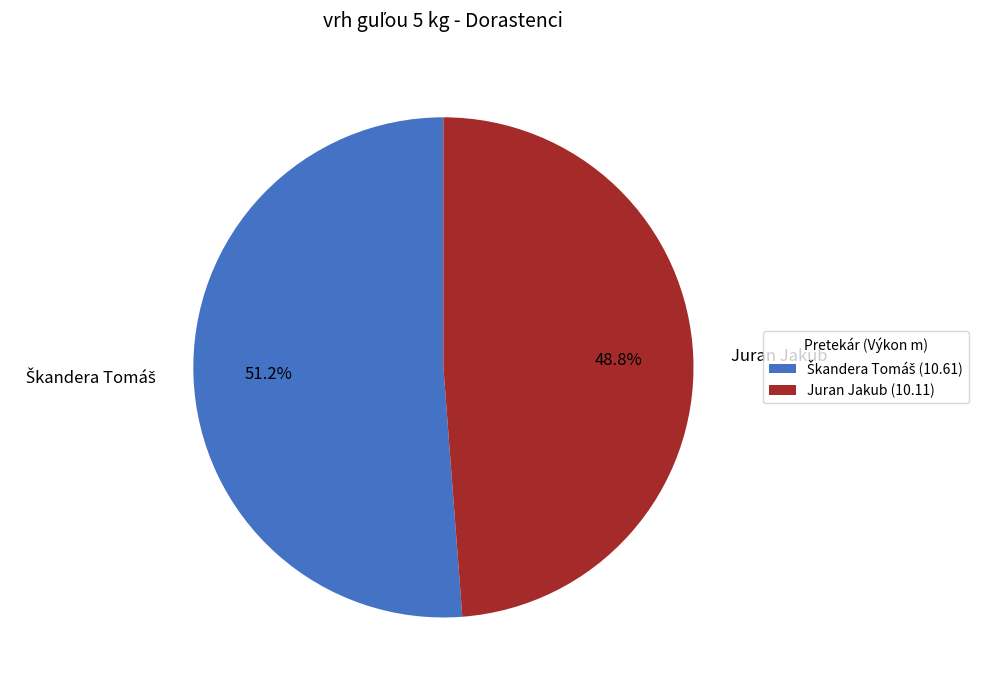

Is there a majority slice in this chart?

Yes